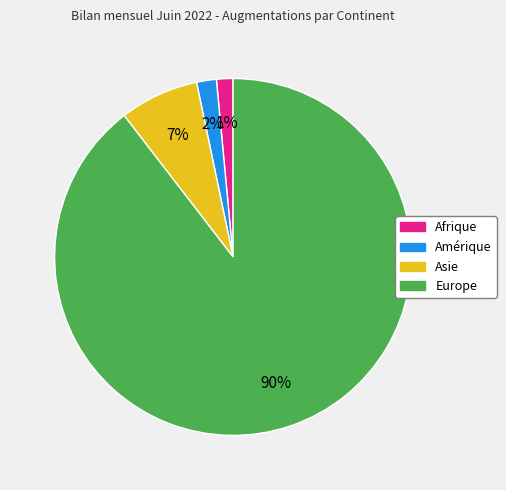

Is there any slice that represents more than half of the pie?

Yes